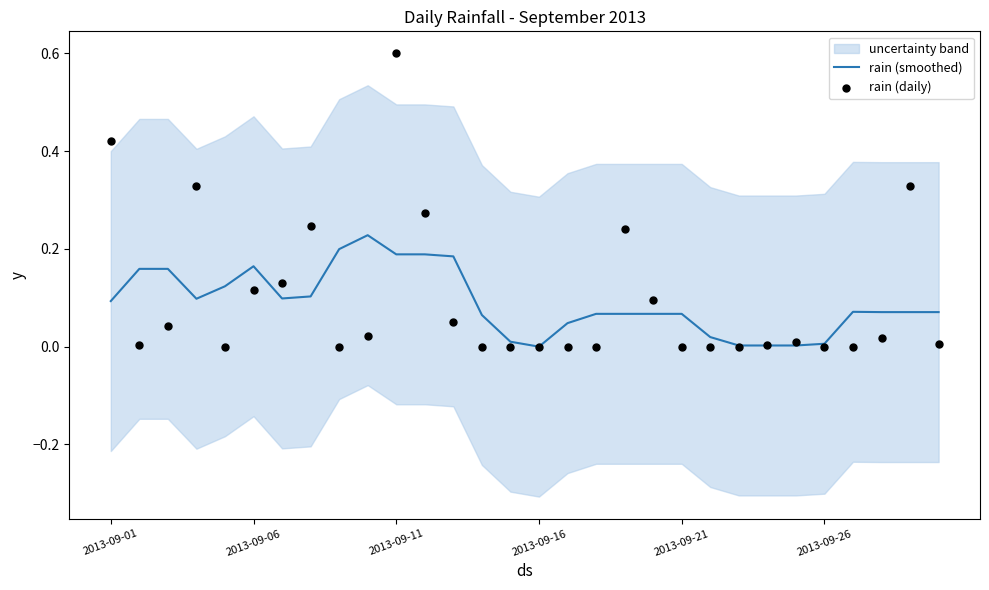

True or false: rain (smoothed) has a value of 0.1 at 2013-09-16.

False